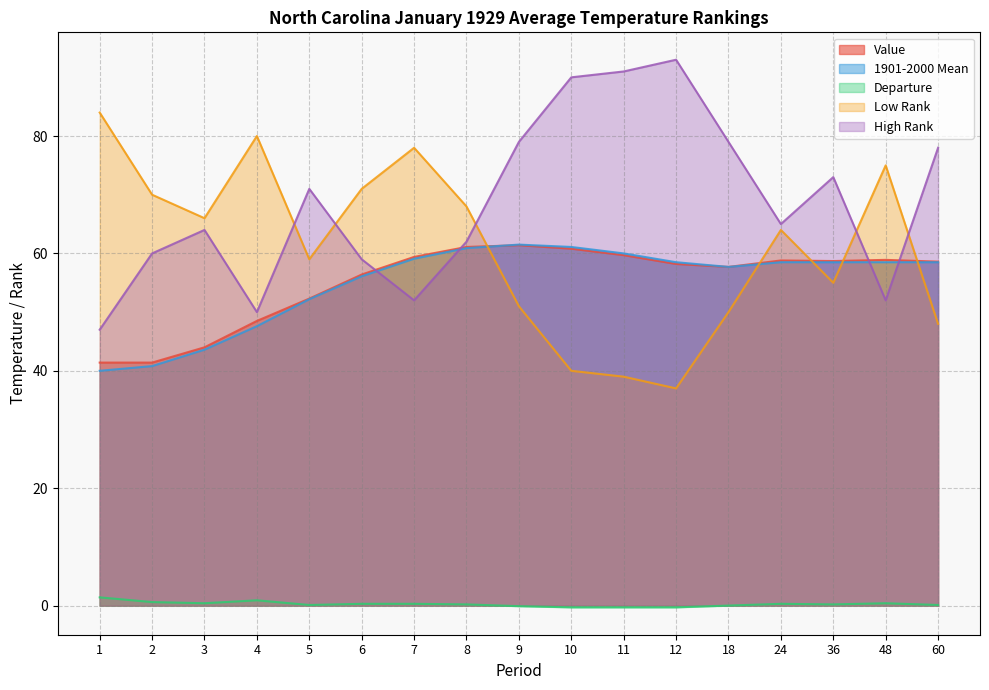

Rank the series at 2 from highest to lowest value.

Low Rank, High Rank, Value, 1901-2000 Mean, Departure